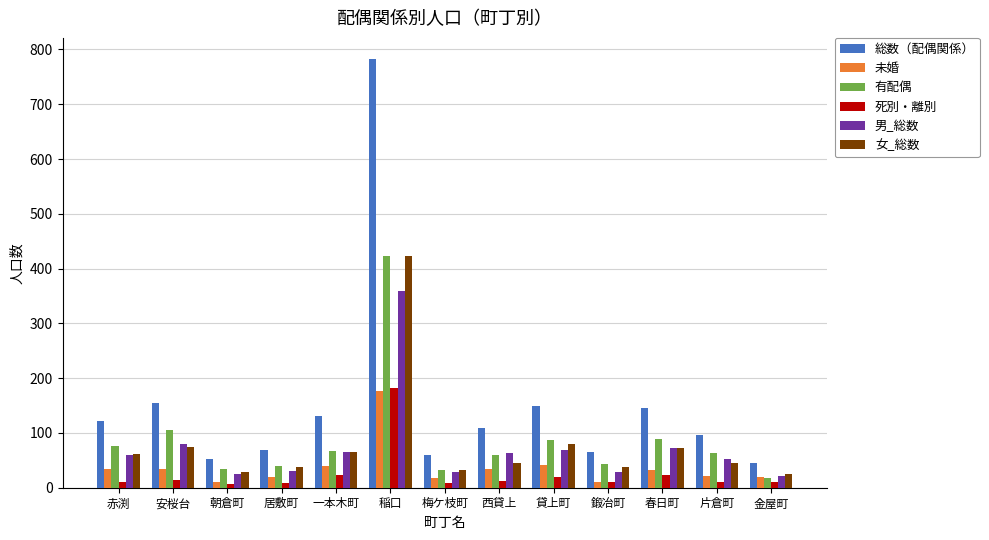

What are all the series names shown in the legend?

総数（配偶関係）, 未婚, 有配偶, 死別・離別, 男_総数, 女_総数